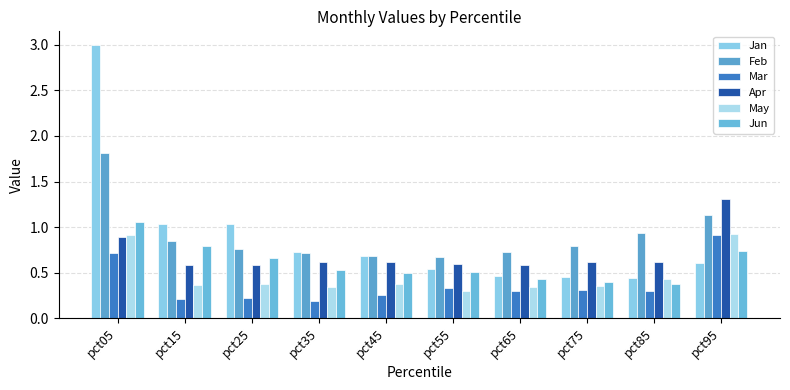

Rank the series at pct75 from highest to lowest value.

Feb, Apr, Jan, Jun, May, Mar